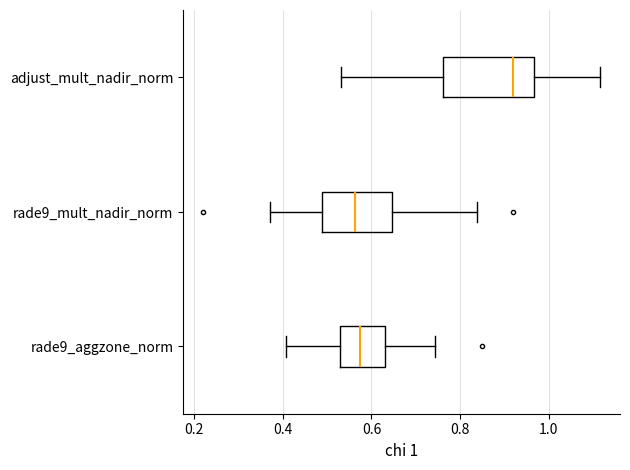

Where does the right whisker of the box for adjust_mult_nadir_norm end on the x-axis? The values are not printed on the chart, so give them approximately, as read against the axis.

1.12